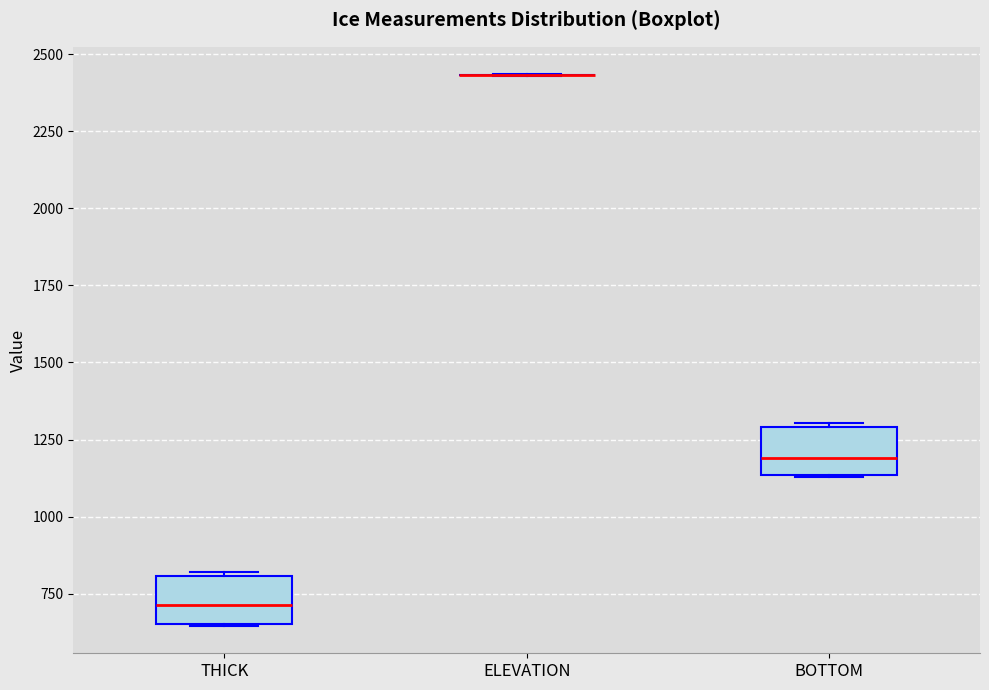

Reading left to right, transcribe this box plot: for each box, give where its median line is, the range the box spans, and where its two whiskers end, as read against the y-axis. The values are not printed on the chart, so give them approximately, as read against the axis.

THICK: median 700, box 650 to 800, whiskers 650 to 800
ELEVATION: box collapsed to a line at 2450, whiskers 2450 to 2450
BOTTOM: median 1200, box 1150 to 1300, whiskers 1150 to 1300